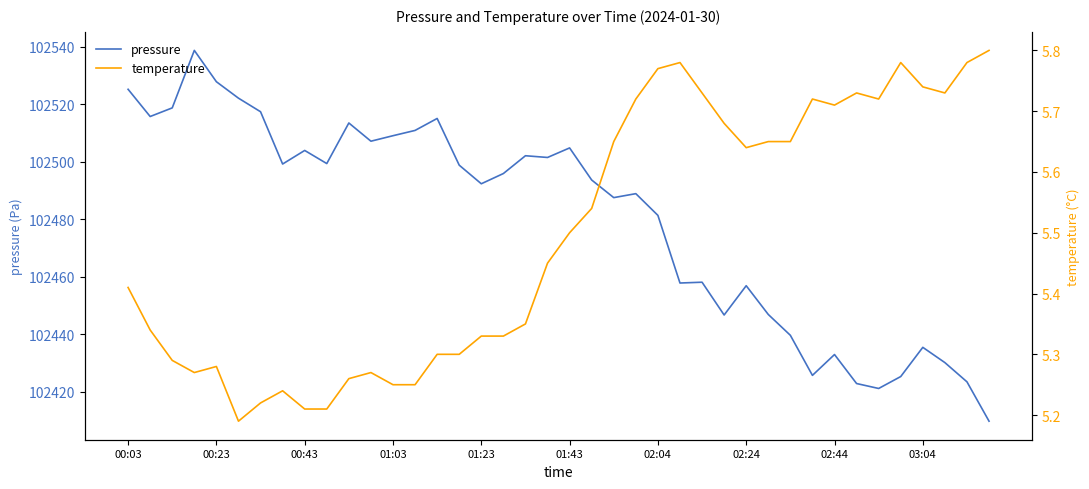

True or false: temperature and pressure cross at least once.

False